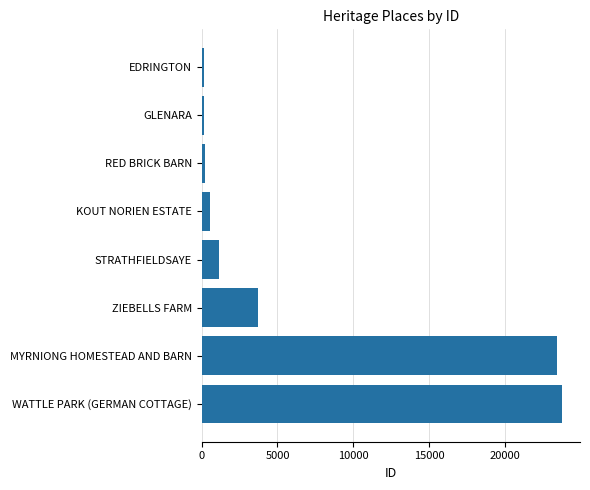

The chart shows a value of 3687 at ZIEBELLS FARM. True or false?

True